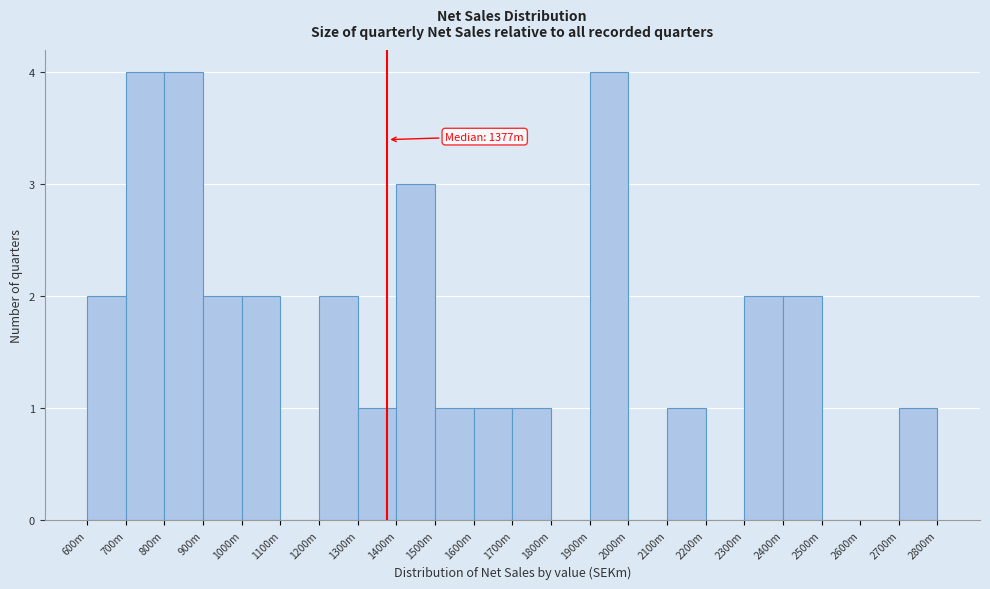

Reading right to left, list all the values displayed in this chart.

2700m=1	2600m=0	2500m=0	2400m=2	2300m=2	2200m=0	2100m=1	2000m=0	1900m=4	1800m=0	1700m=1	1600m=1	1500m=1	1400m=3	1300m=1	1200m=2	1100m=0	1000m=2	900m=2	800m=4	700m=4	600m=2